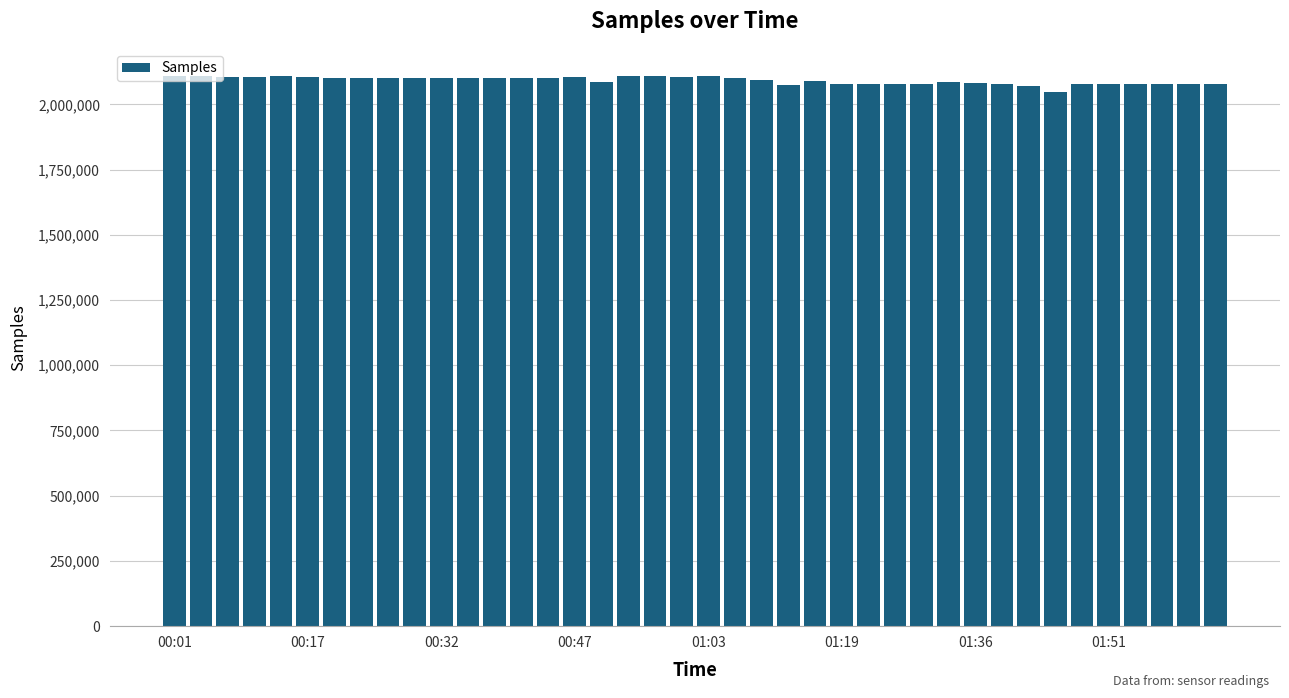

What is the value of the 21st bar from the left?

2107282